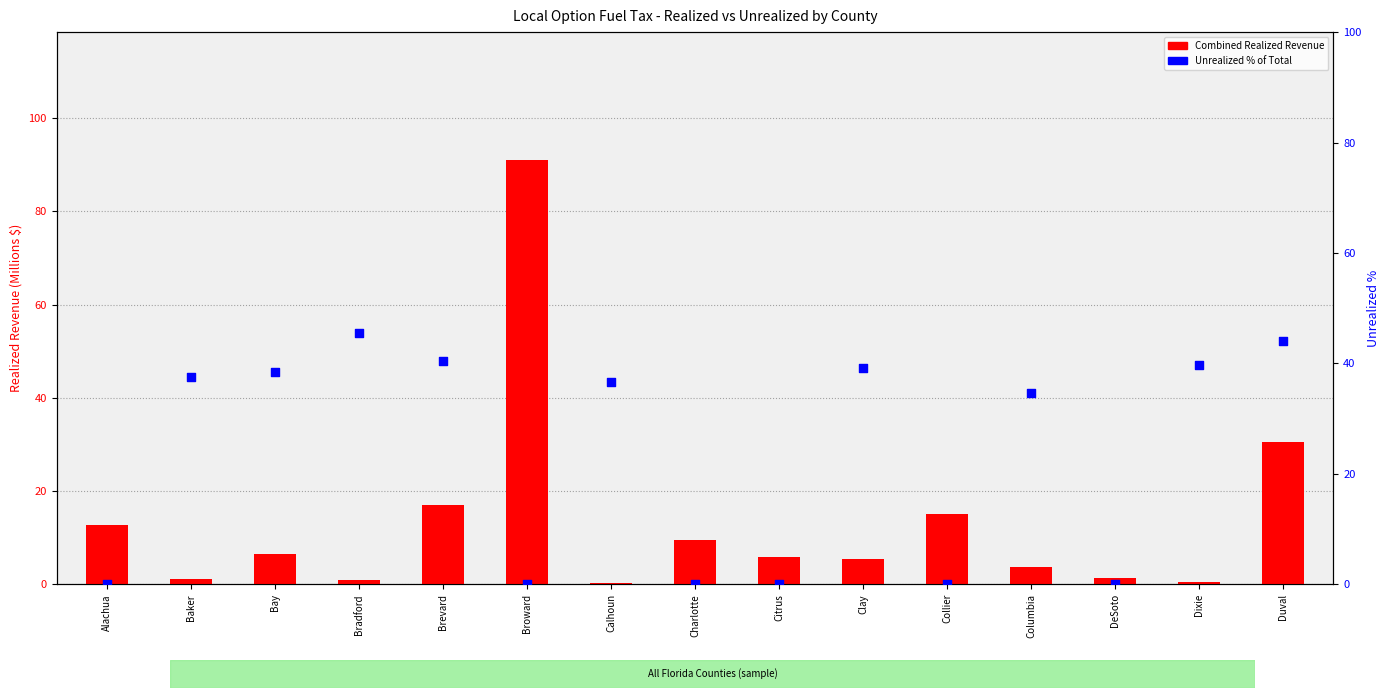

At how many categories does at least one series exceed 57?

1